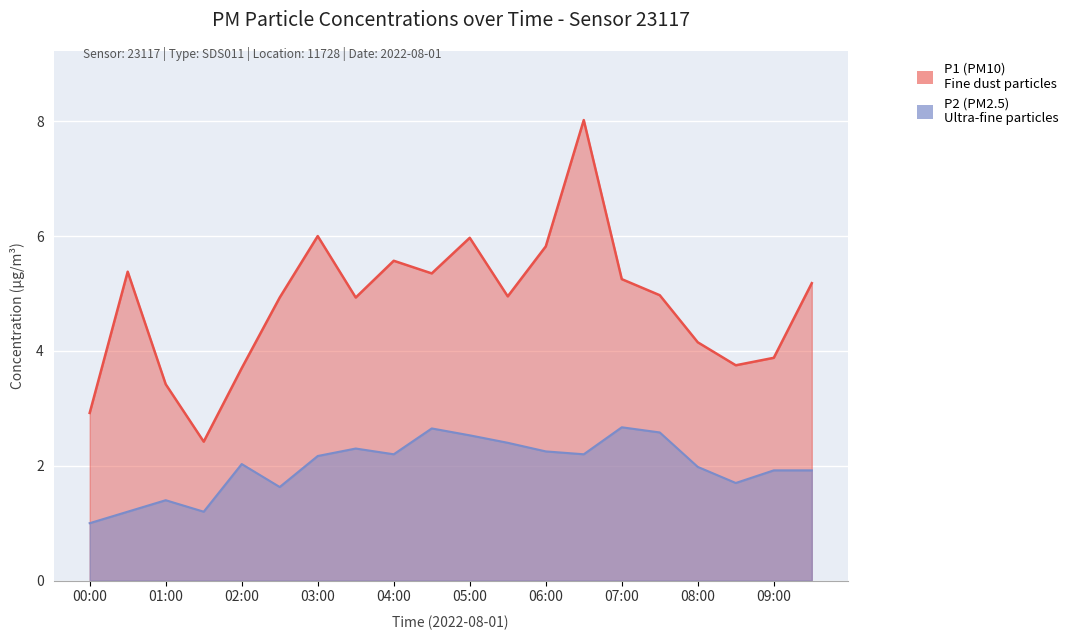

What are all the series names shown in the legend?

P1, P2